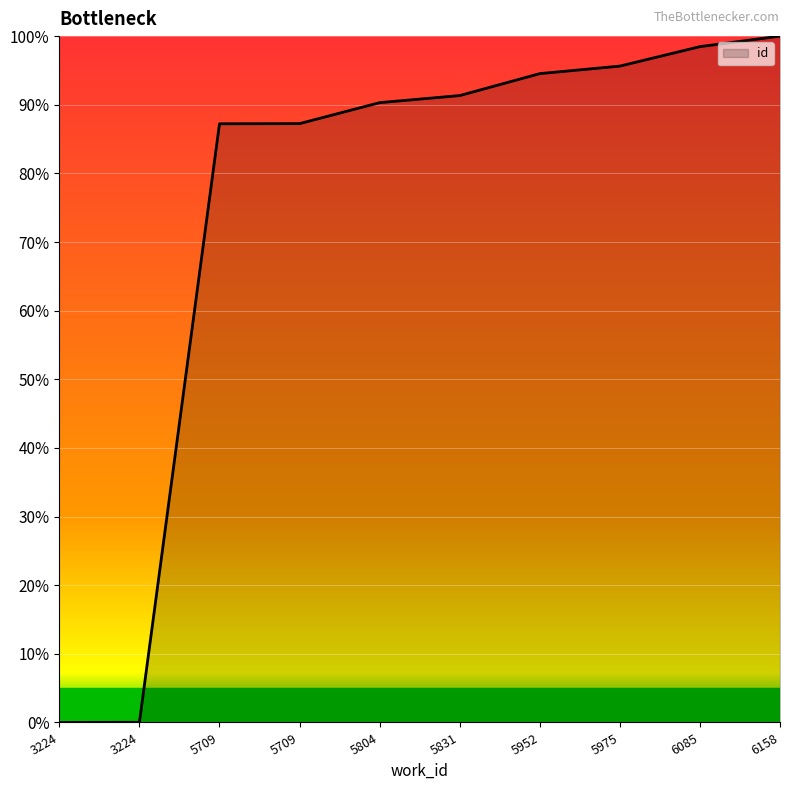

Reading left to right, extract all data points from this chart.

3224=0.0	3224=0.0	5709=87.2	5709=87.3	5804=90.3	5831=91.3	5952=94.5	5975=95.6	6085=98.5	6158=100.0